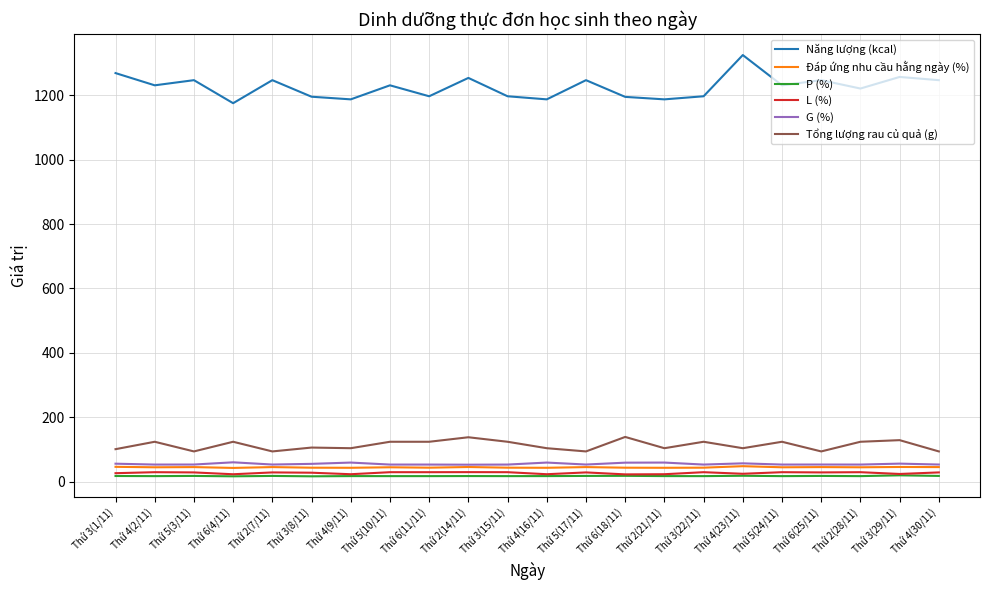

True or false: G (%) and Năng lượng (kcal) cross at least once.

False